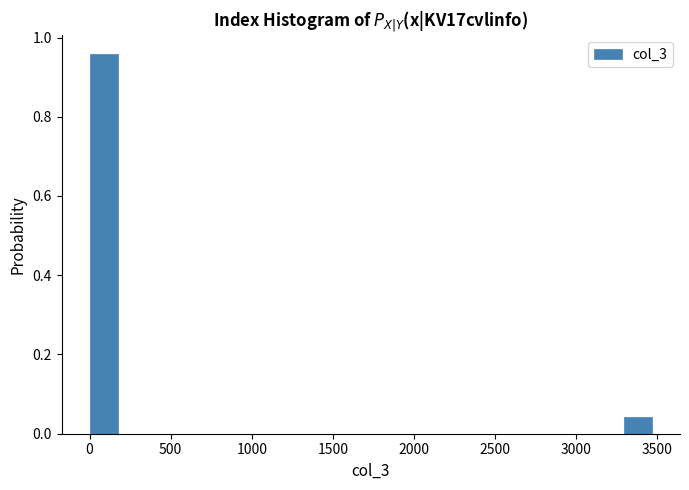

Around what value on the x-axis is the tallest bar? Give the approximate position of its centre, as read against the axis.

100